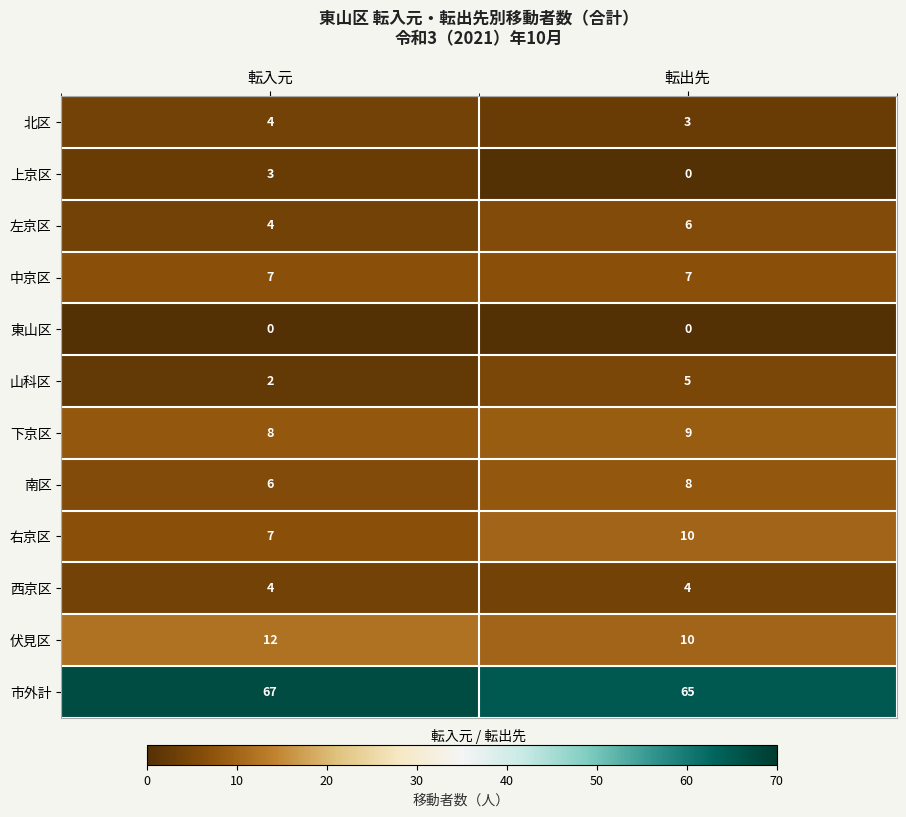

Is the value of 伏見区 at 転入元 greater than the value of 右京区 at 転入元?

Yes